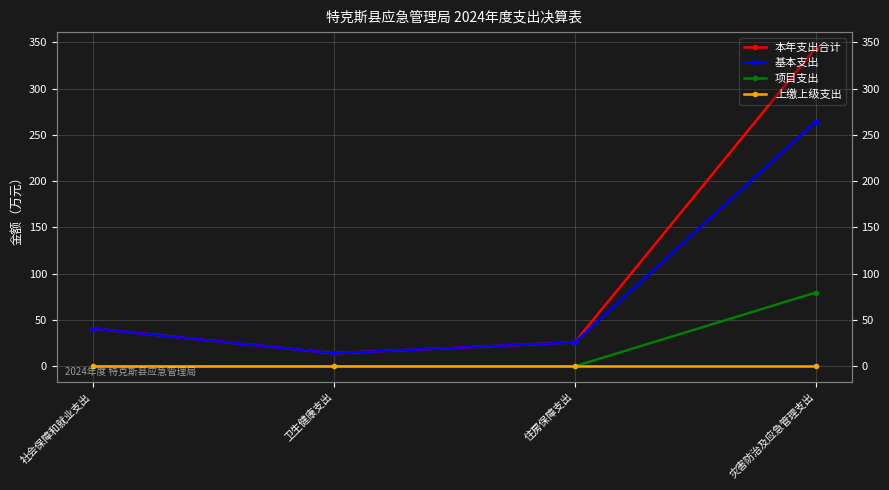

True or false: 上缴上级支出 and 本年支出合计 cross at least once.

False